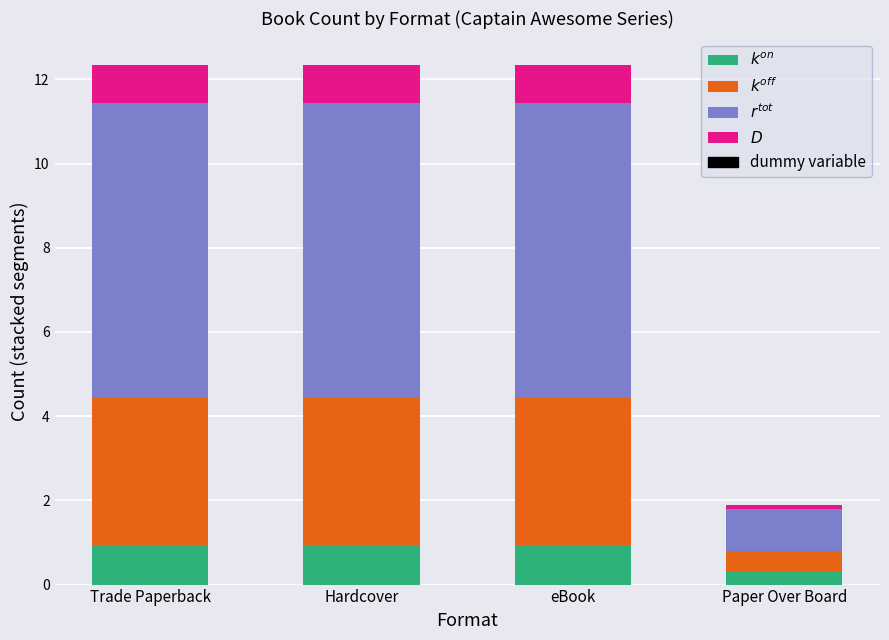

What is the total value across all series at Trade Paperback?

12.4